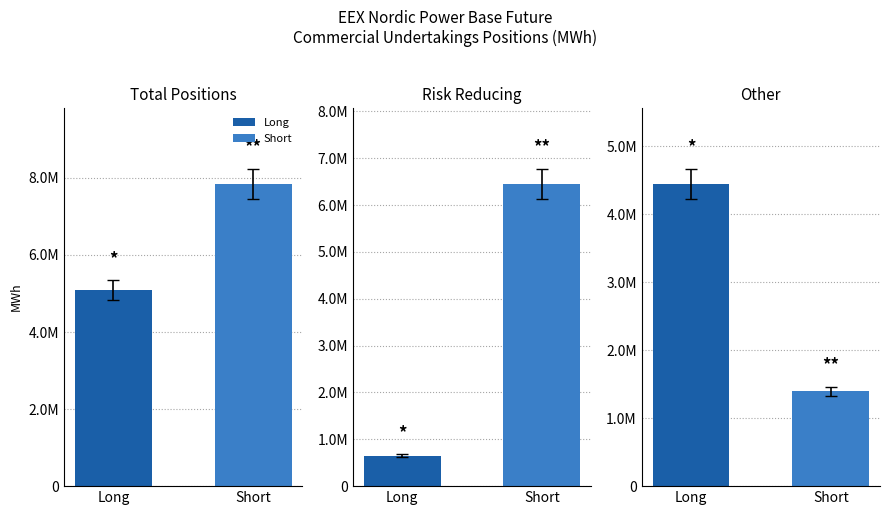

Where is Short (Commercial Undertakings) nearest to the value 4620740?

Risk Reducing